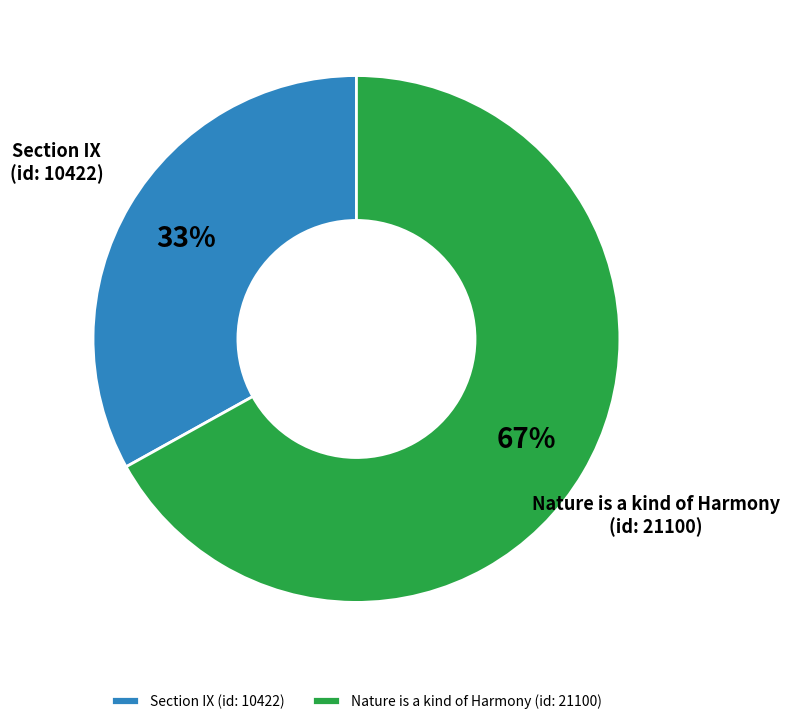

To the nearest percent, what is the average slice percentage?

50%